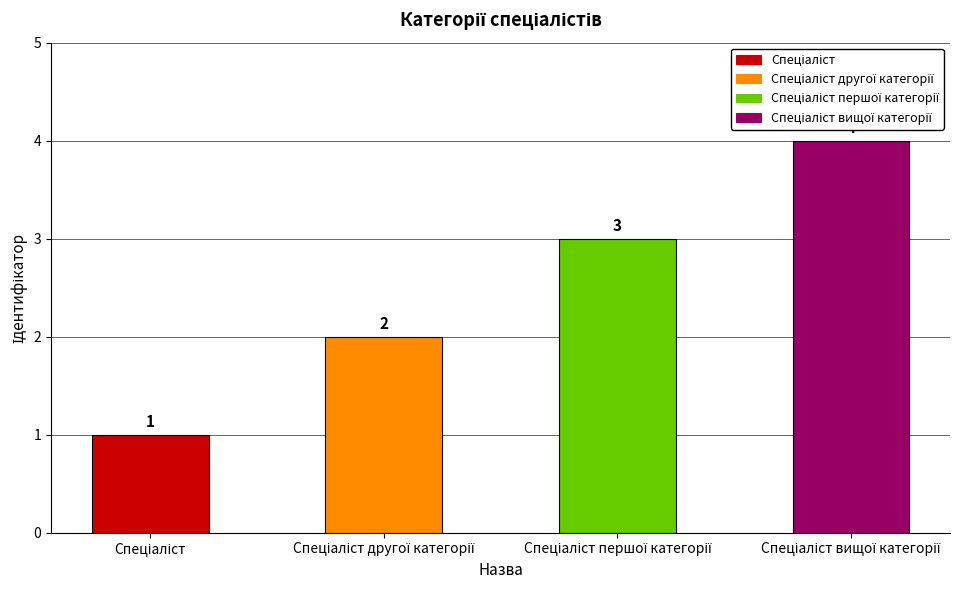

What is the greatest value displayed?

4